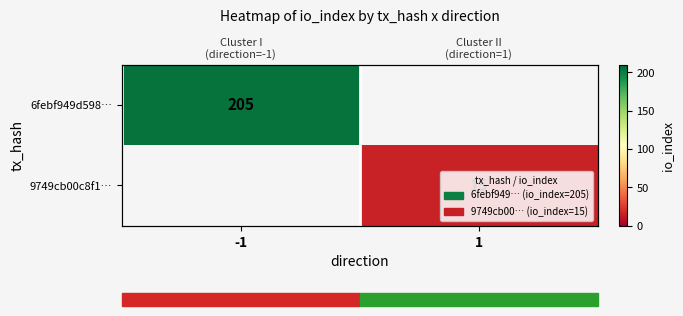

True or false: 9749cb00c8f1… has a value of 0 at -1.

True